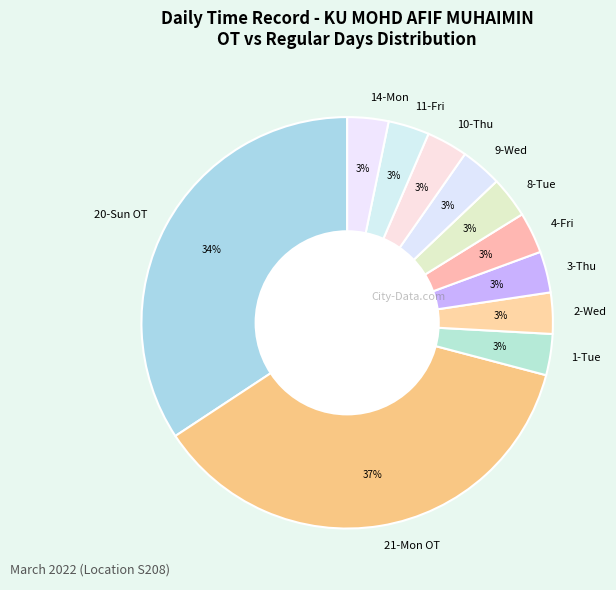

Is the sum of 11-Fri and 1-Tue greater than half?

No